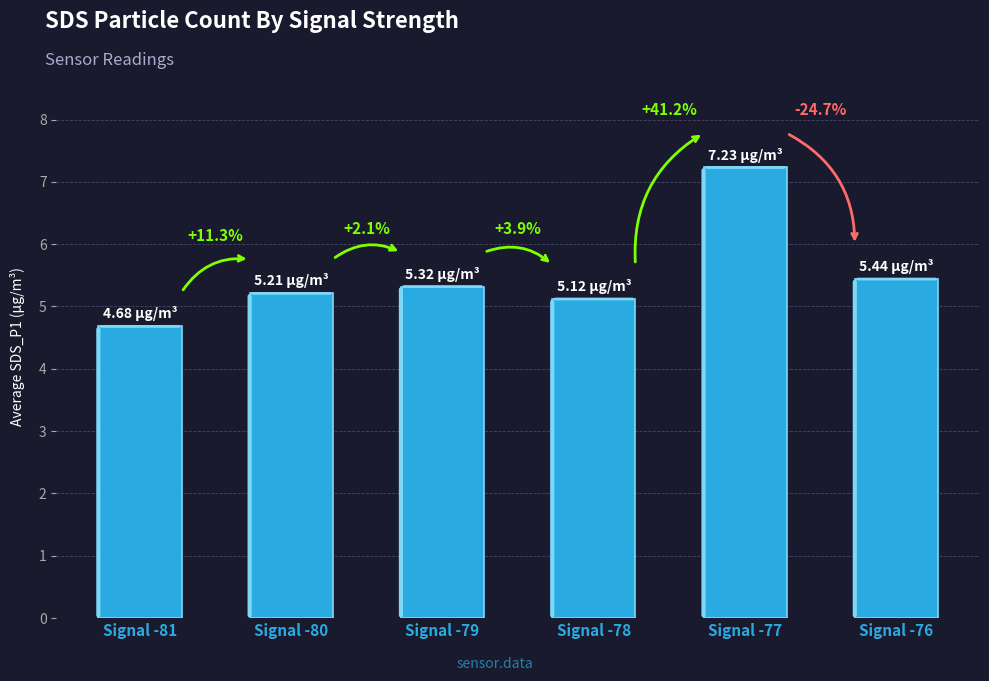

True or false: the data shows 5.4 at Signal -76.

True